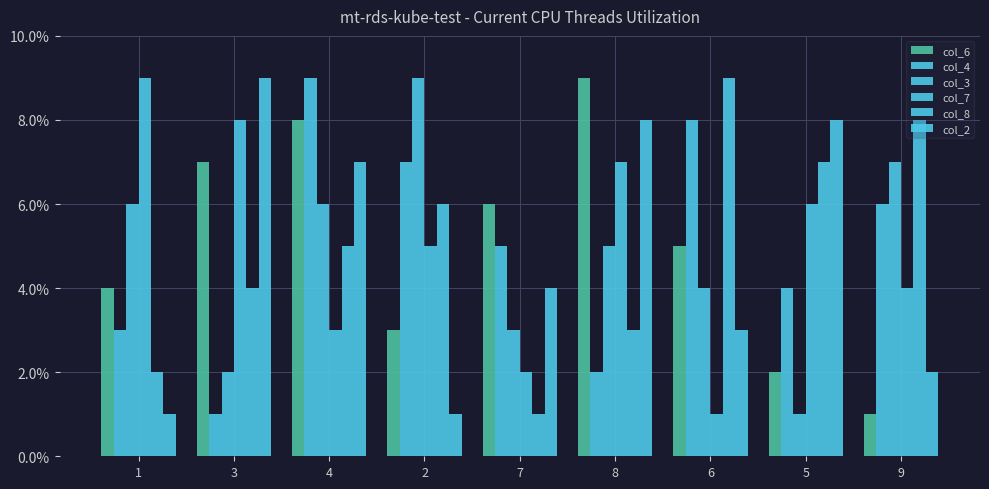

How many groups of bars are there?

9